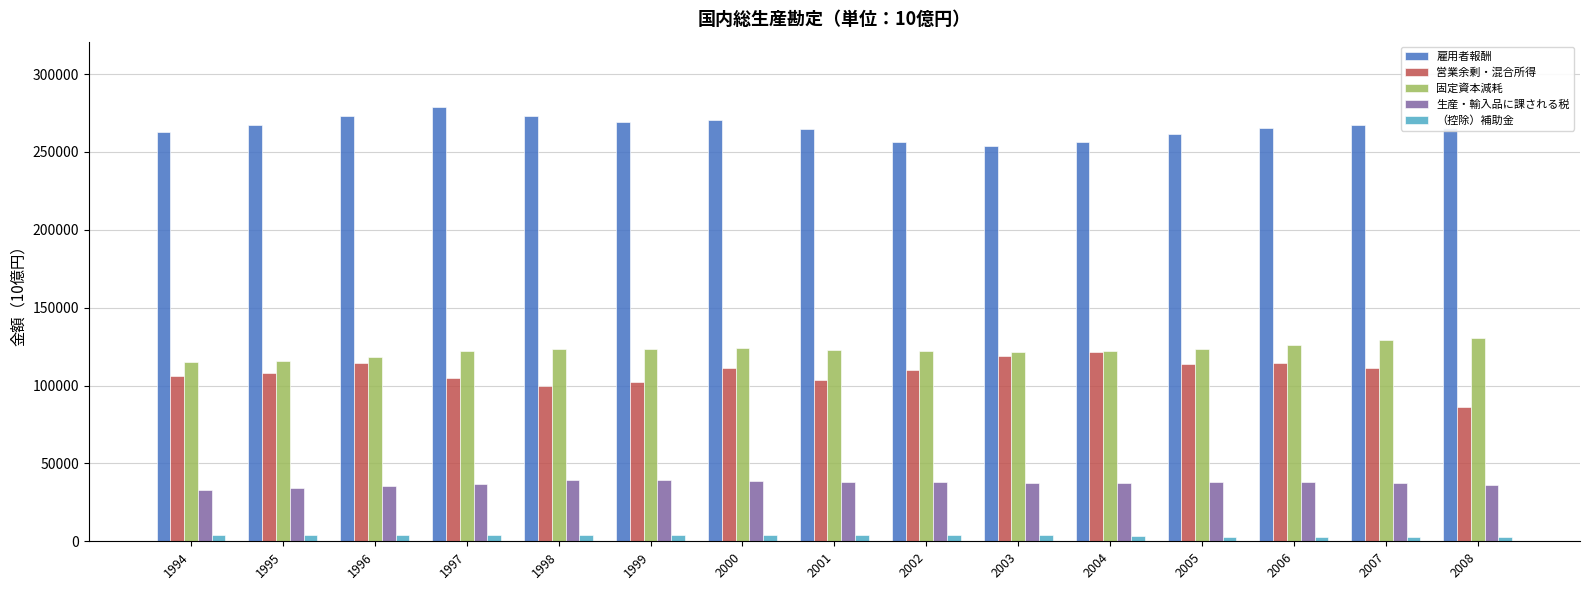

At which category does the chart reach its peak across all series?

1997